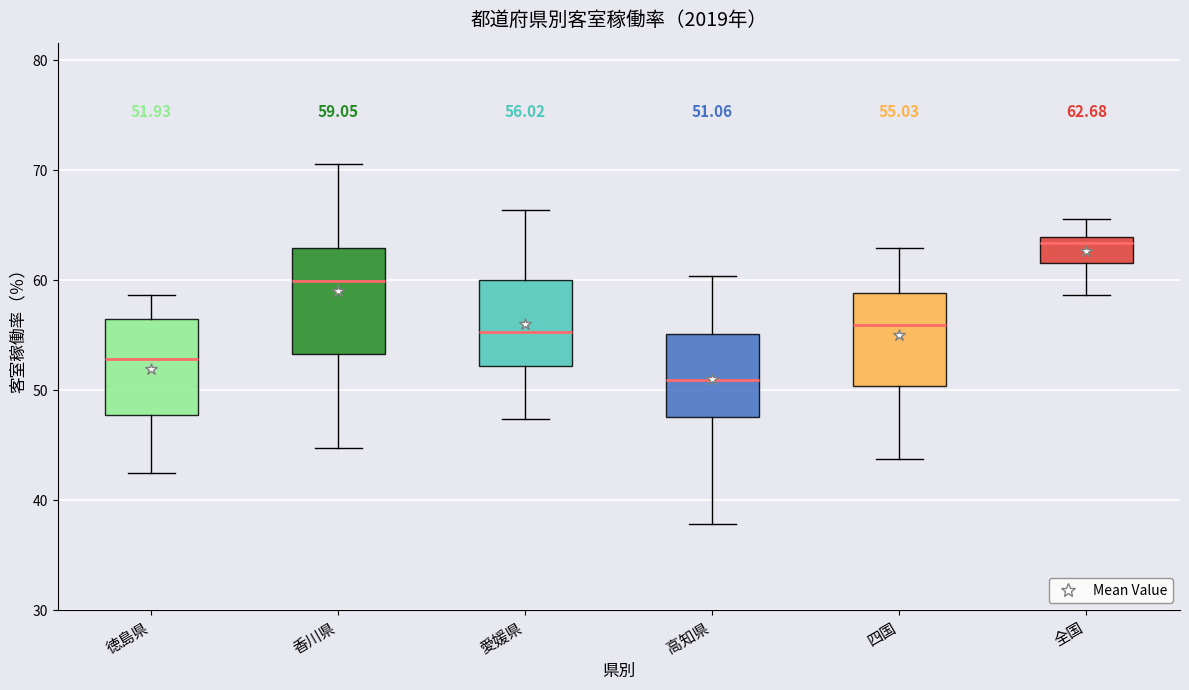

Which box's median line is the lowest?

高知県